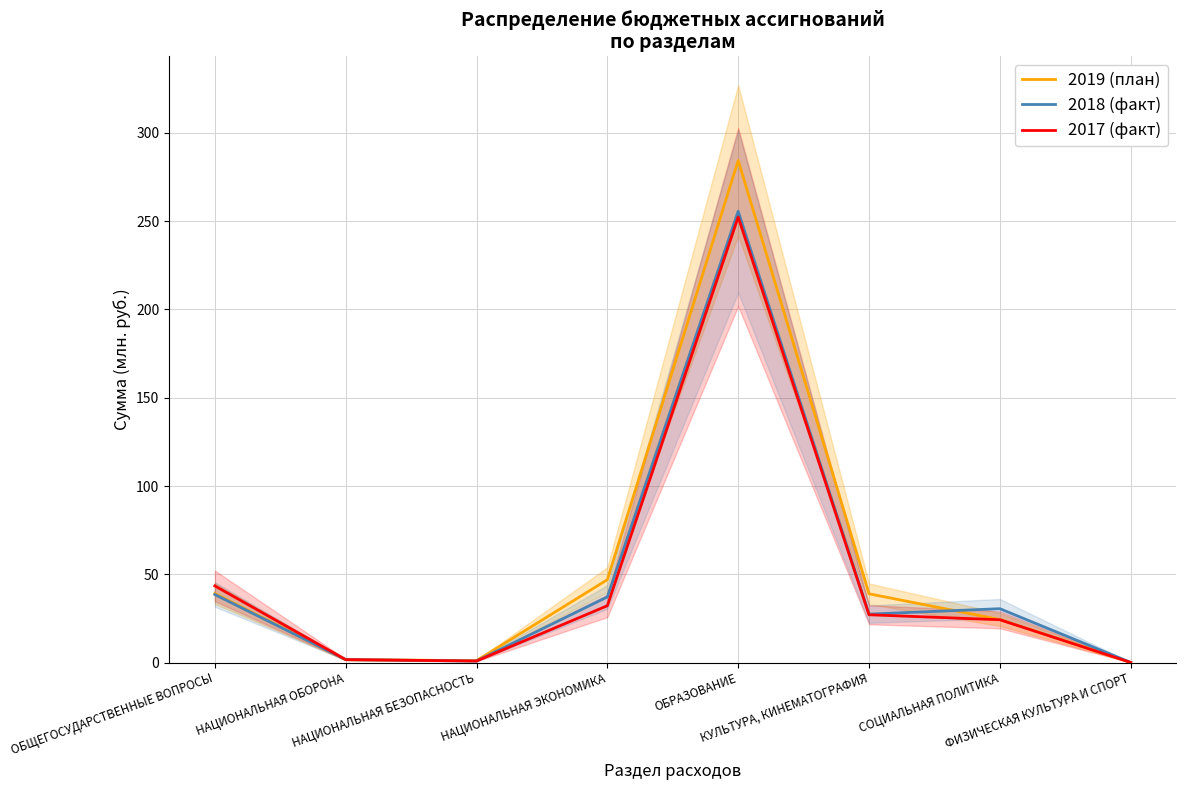

Is the value of 2018 (факт) at СОЦИАЛЬНАЯ ПОЛИТИКА greater than the value of 2017 (факт) at КУЛЬТУРА, КИНЕМАТОГРАФИЯ?

Yes